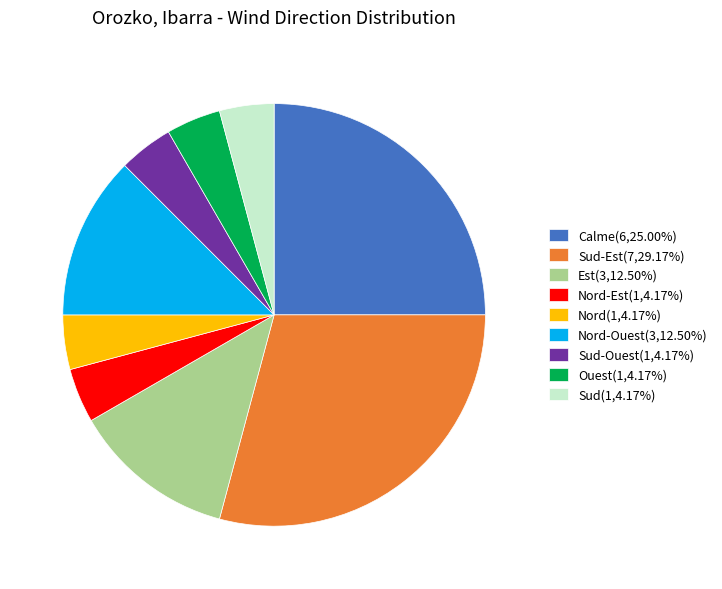

Combined, do Sud-Ouest(1,4.17%) and Nord(1,4.17%) account for over 50%?

No